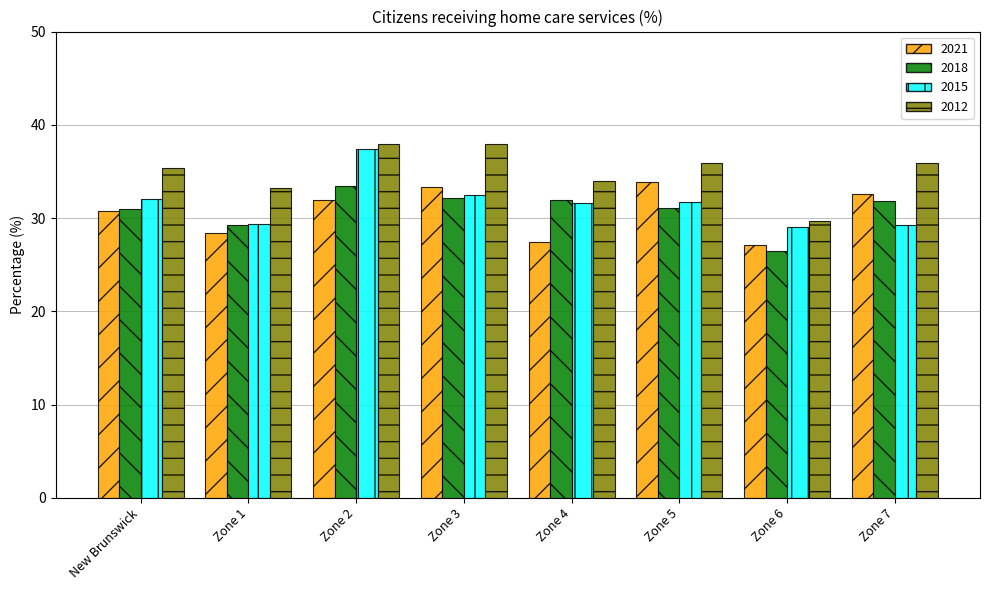

At which label does 2018 reach its peak?

Zone 2